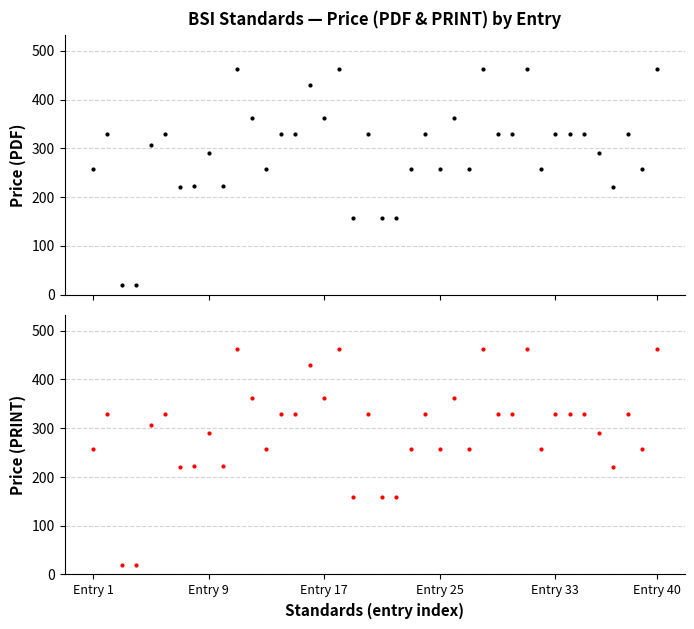

Reading left to right, what are all the values shown in this chart?

Price (PDF): 258	330	20	20	306	330	220	222	290	222	462	362	258	330	330	430	362	462	158	330	158	158	258	330	258	362	258	462	330	330	462	258	330	330	330	290	220	330	258	462
Price (PRINT): 258	330	20	20	306	330	220	222	290	222	462	362	258	330	330	430	362	462	158	330	158	158	258	330	258	362	258	462	330	330	462	258	330	330	330	290	220	330	258	462